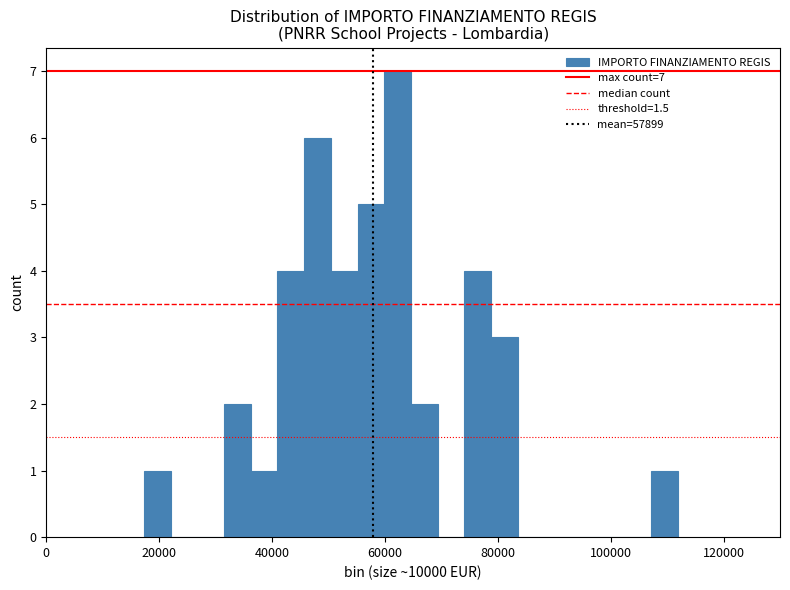

Read against the x-axis, roughly where is the centre of the tallest bar?

62000